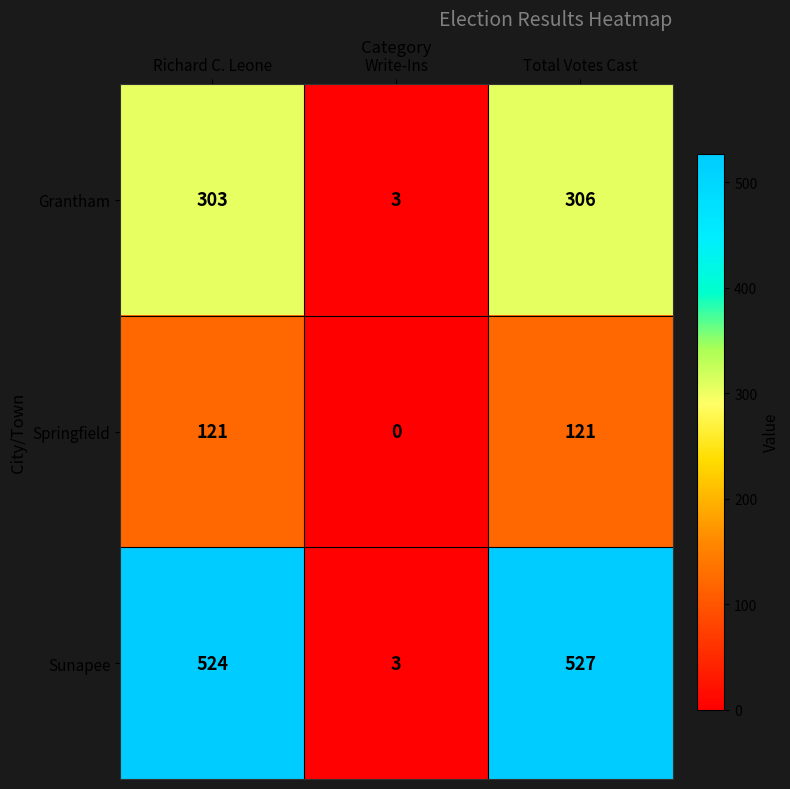

Which series has the widest spread of values?

Sunapee